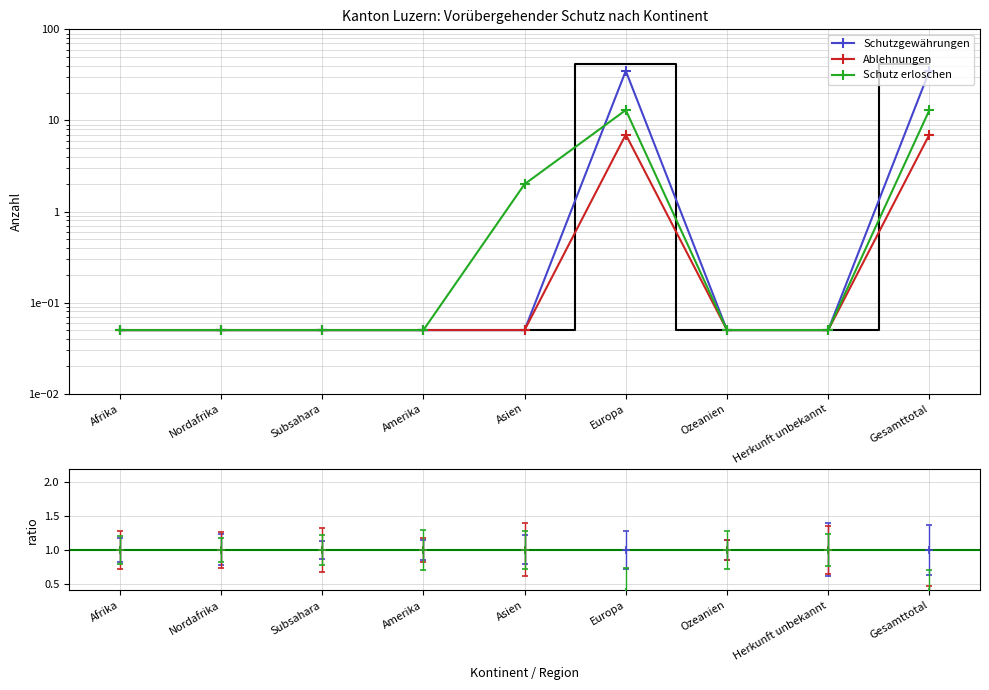

What is the greatest value displayed?

35.0